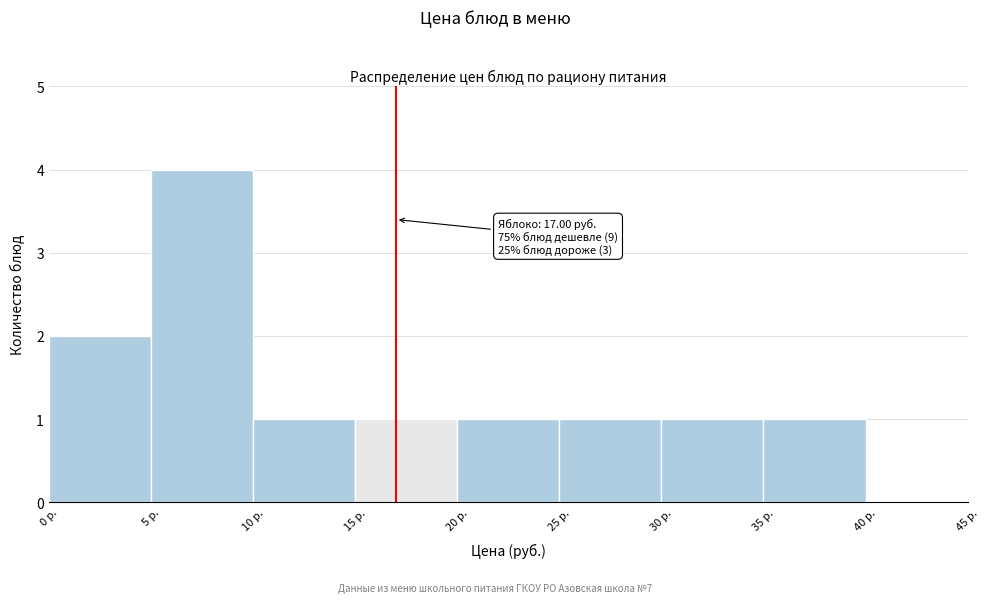

Which range on the x-axis has the tallest bar?

5 to 10